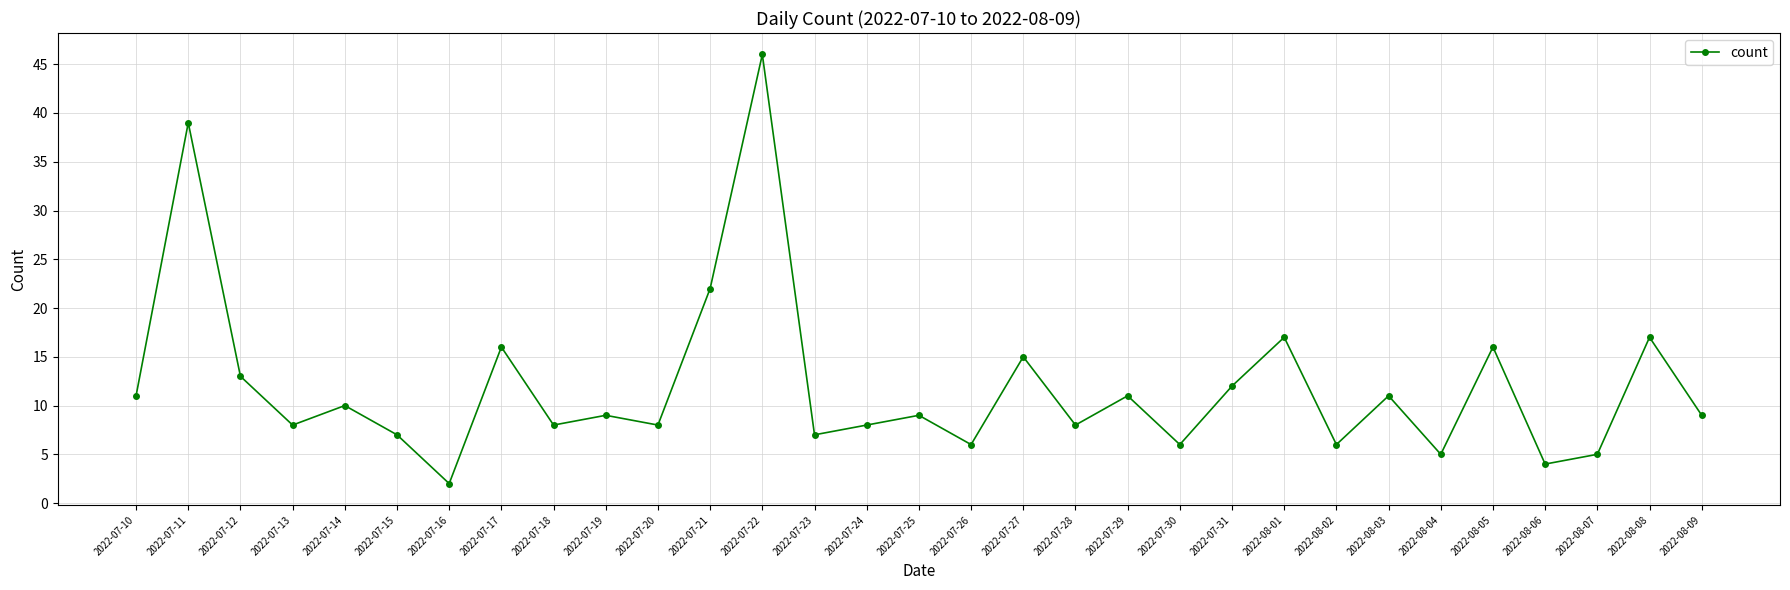

What is the maximum value shown in the chart?

46